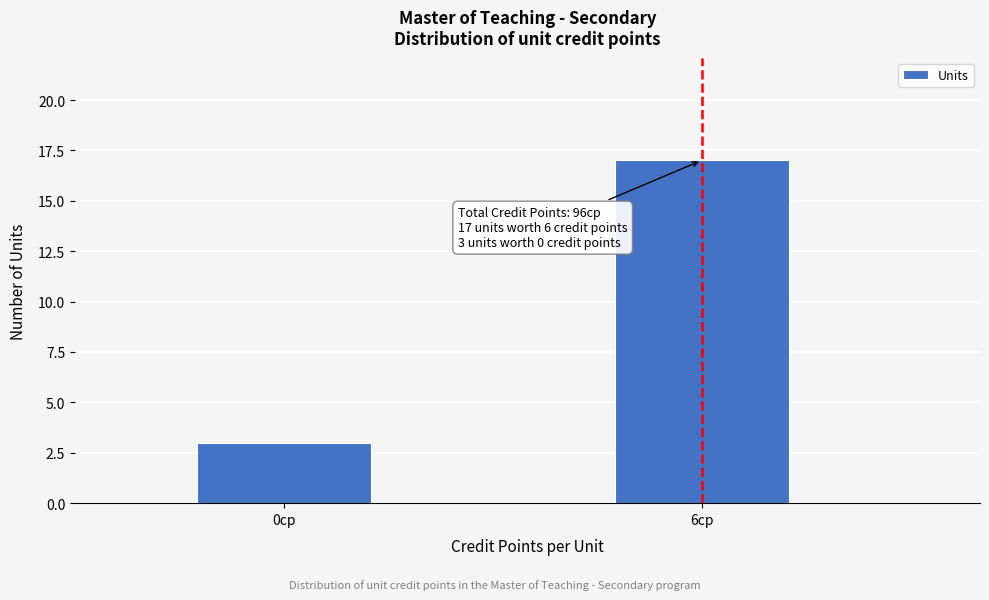

Reading left to right, extract all data points from this chart.

3	17